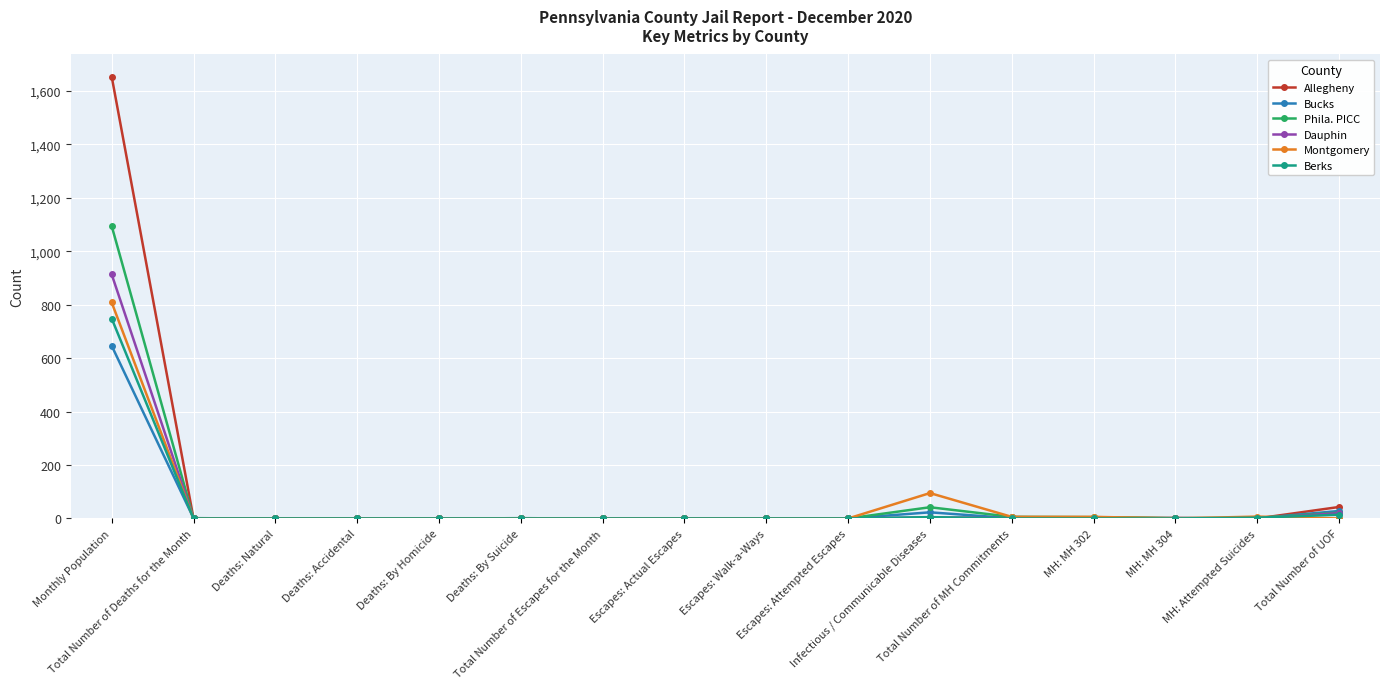

Which series has the largest range (max minus min)?

Allegheny